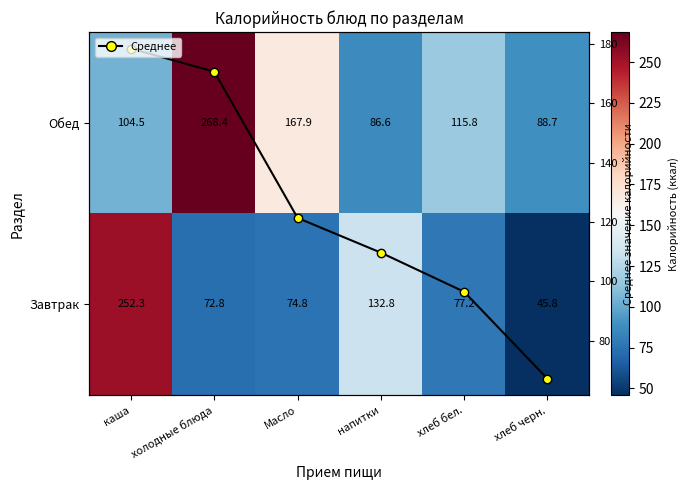

Where is Обед nearest to the value 177?

Масло